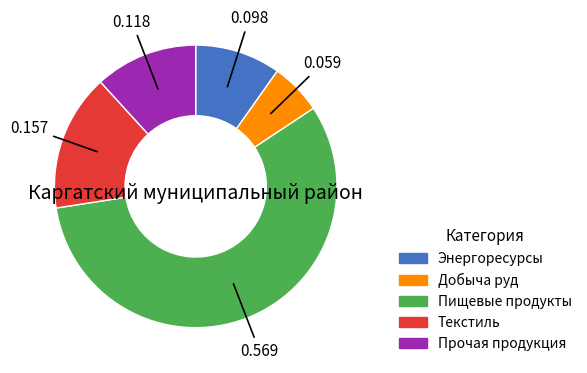

Is there any slice that represents more than half of the pie?

Yes